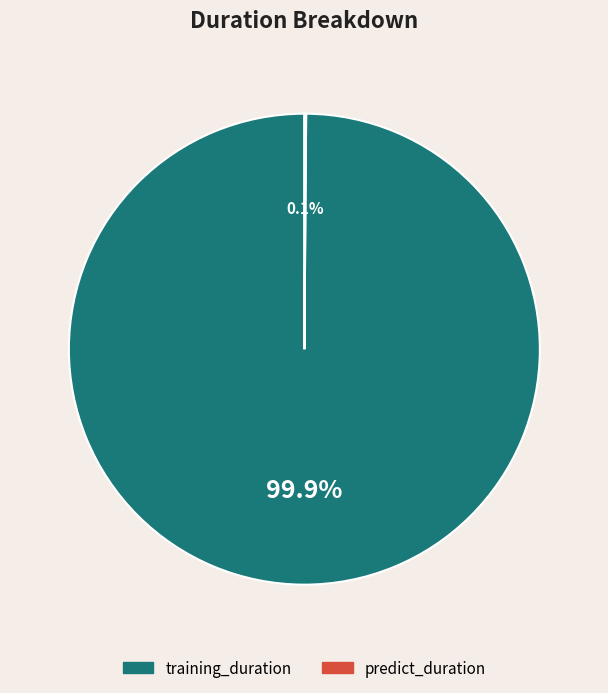

What portion of the pie excludes training_duration?

0.1%